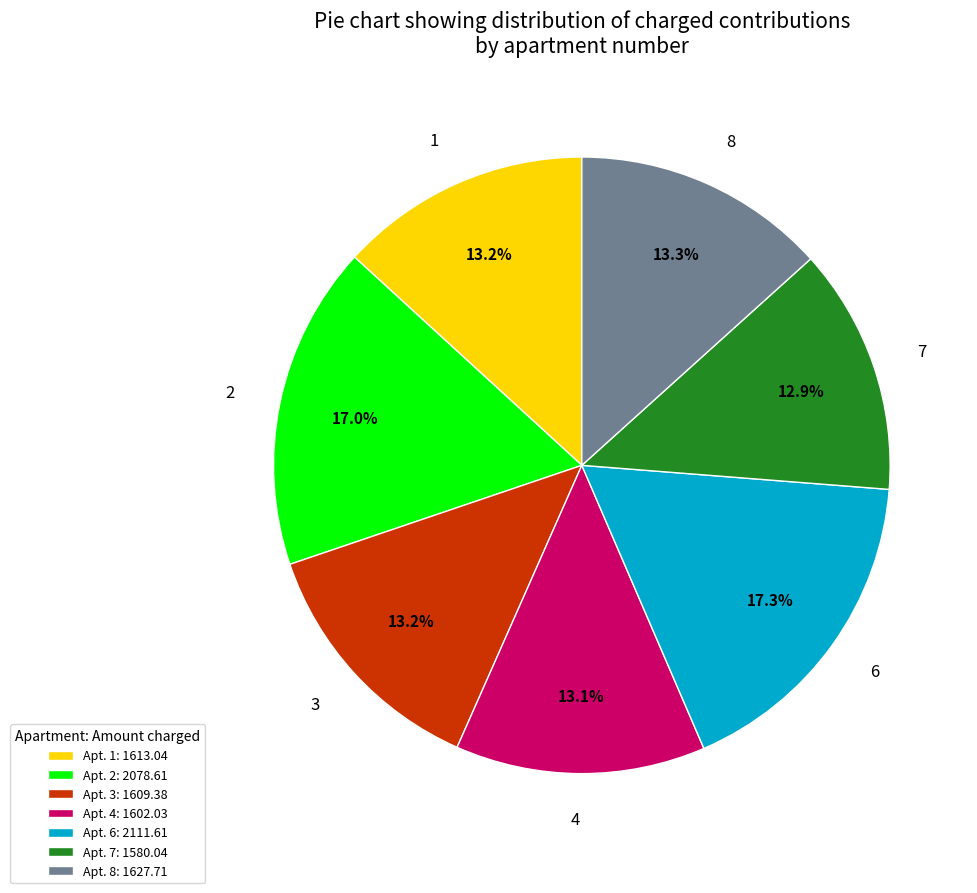

Is there a majority slice in this chart?

No